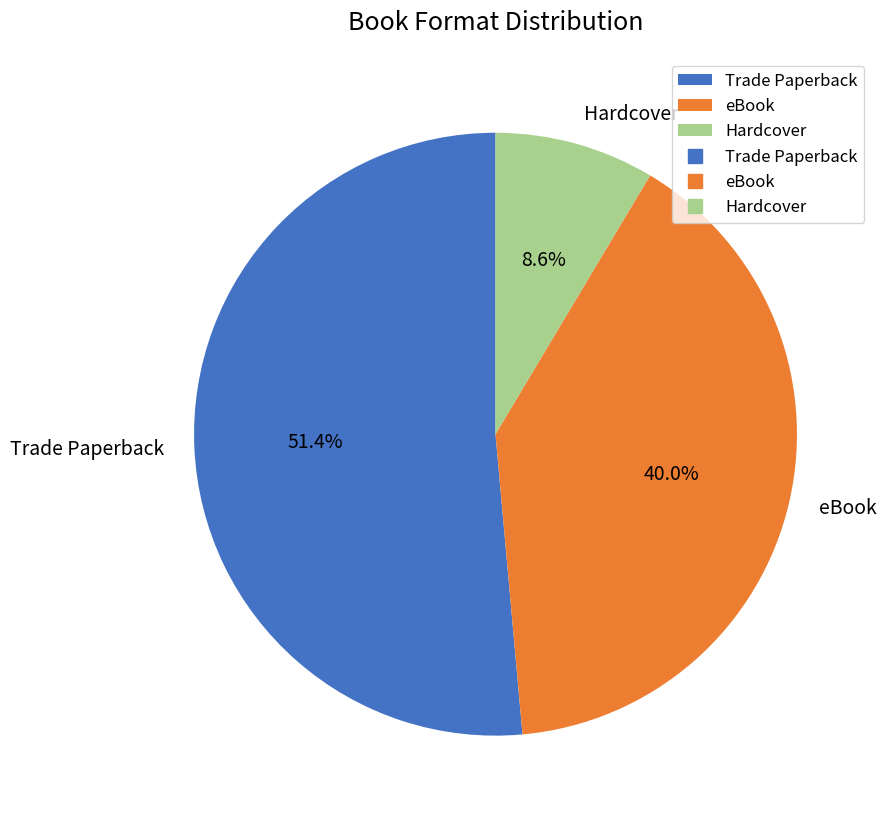

Is it true that eBook is 40% of the pie?

True